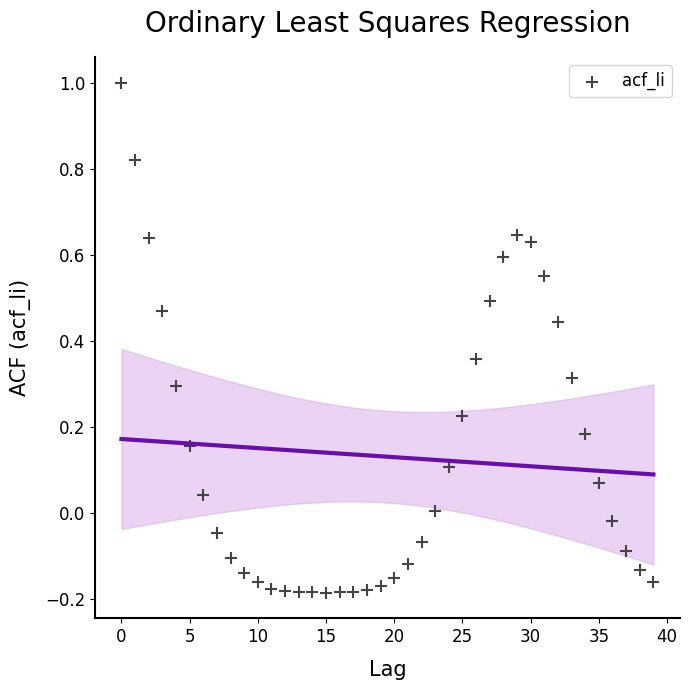

What is the range of Y values (max minus min)?

1.2